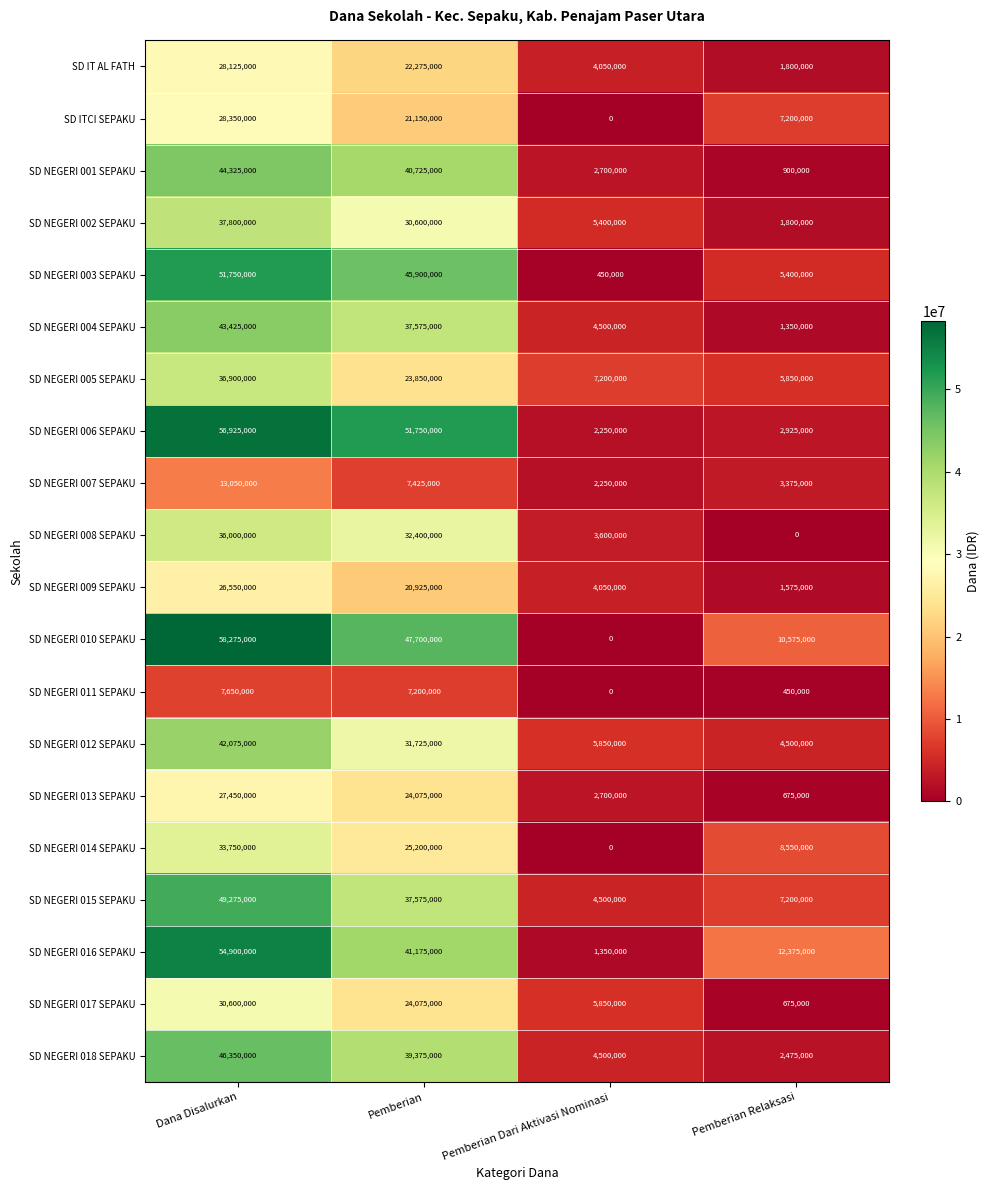

What is the average value of the SD NEGERI 008 SEPAKU series?

18000000